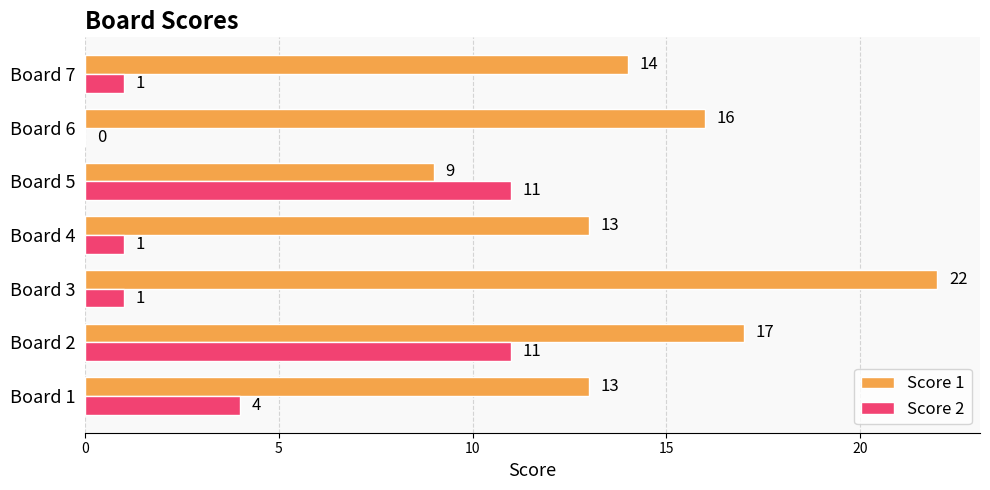

Is the value of Score 1 at Board 7 greater than the value of Score 2 at Board 6?

Yes